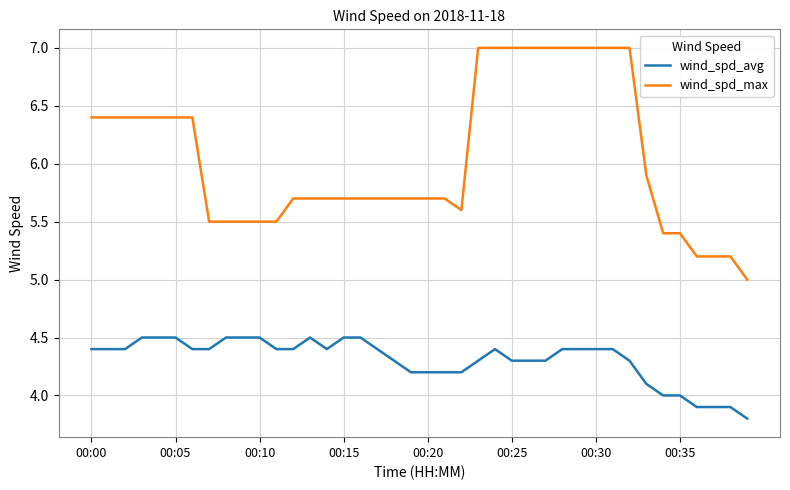

What is the sum of all wind_spd_max values?

242.2